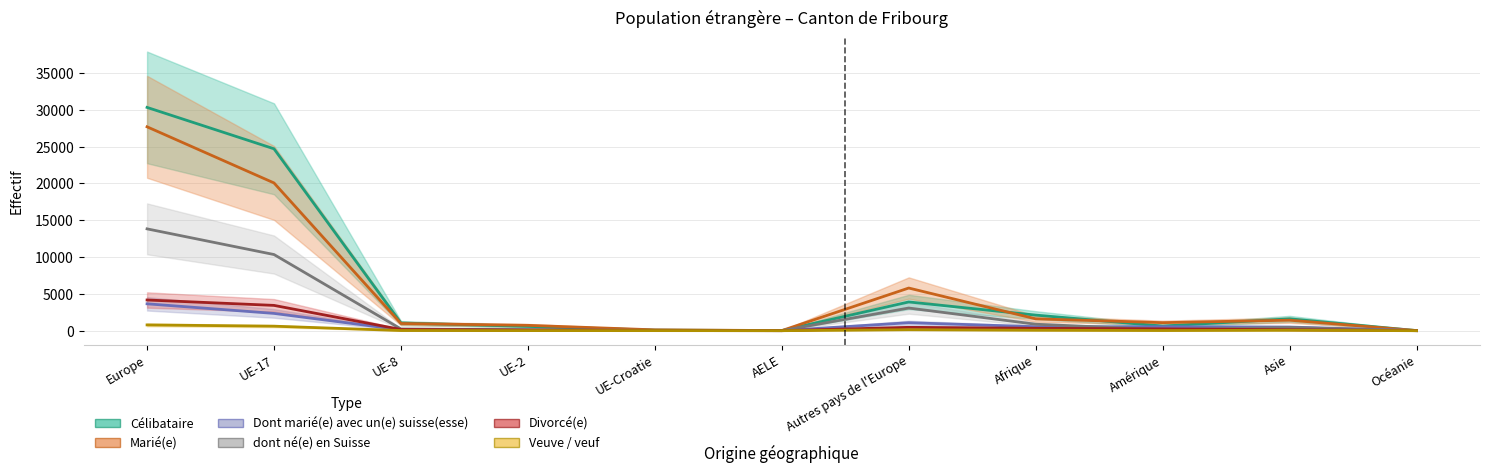

Where does the Marié(e) series first go above 1091?

Europe